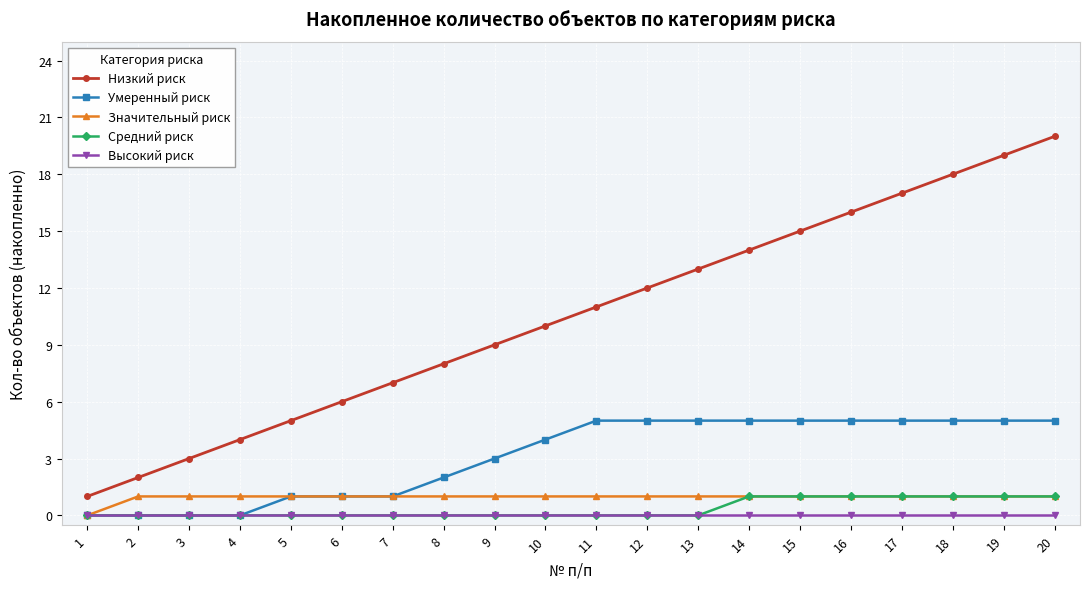

What is the difference between the maximum and minimum values in the Значительный риск series?

1